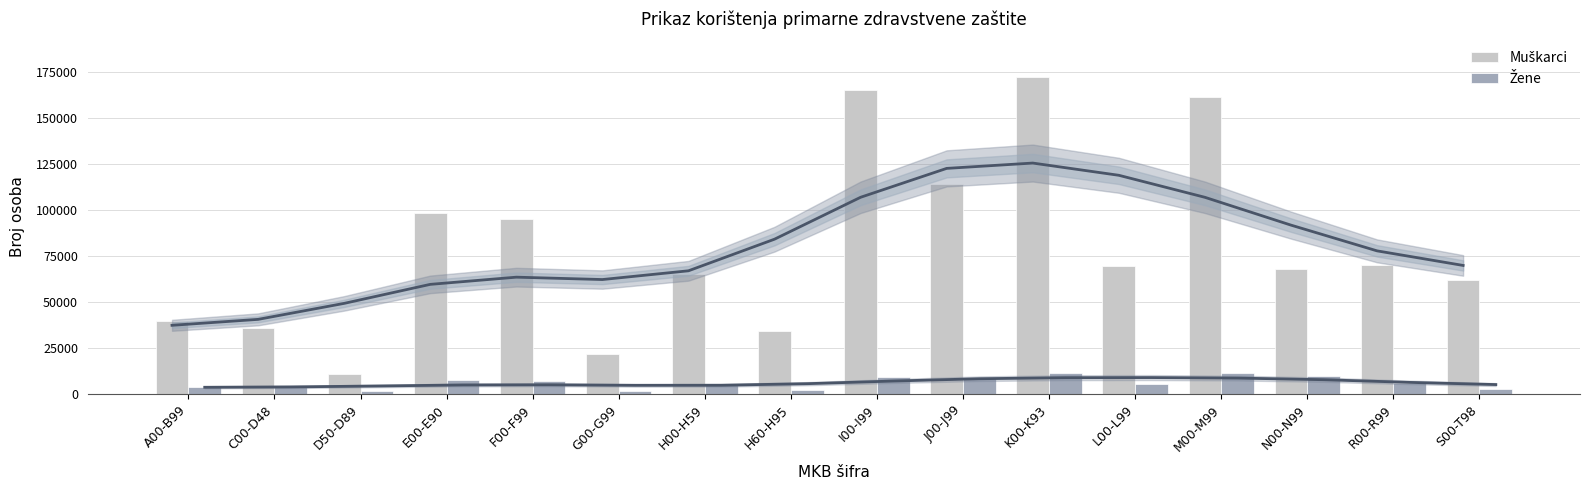

Rank the series at R00-R99 from lowest to highest value.

Žene, Muškarci